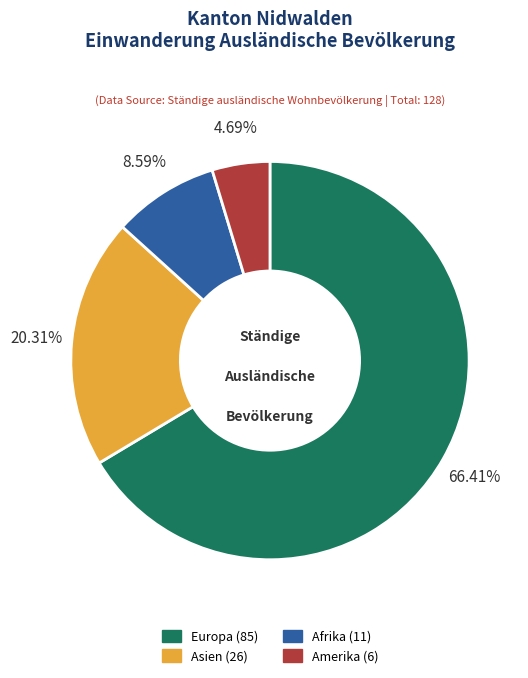

Is there any slice that represents more than half of the pie?

Yes